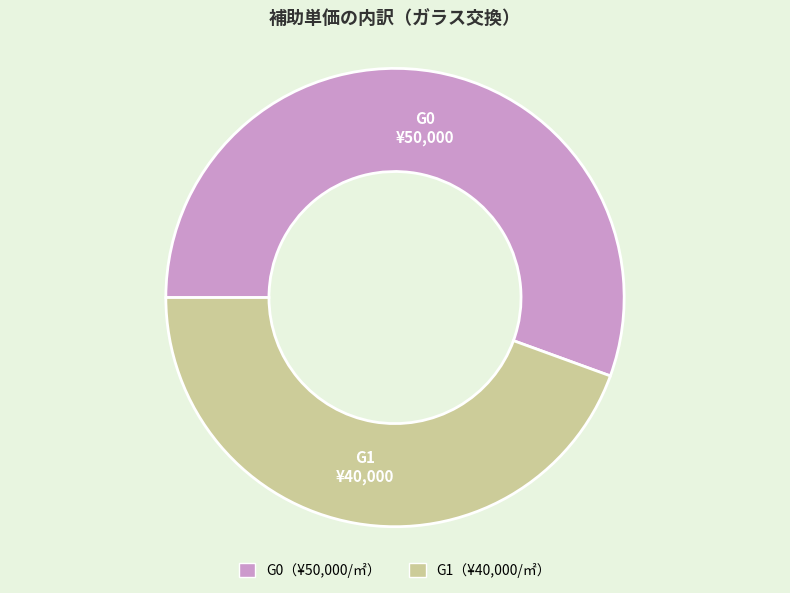

Does any single category account for the majority?

Yes